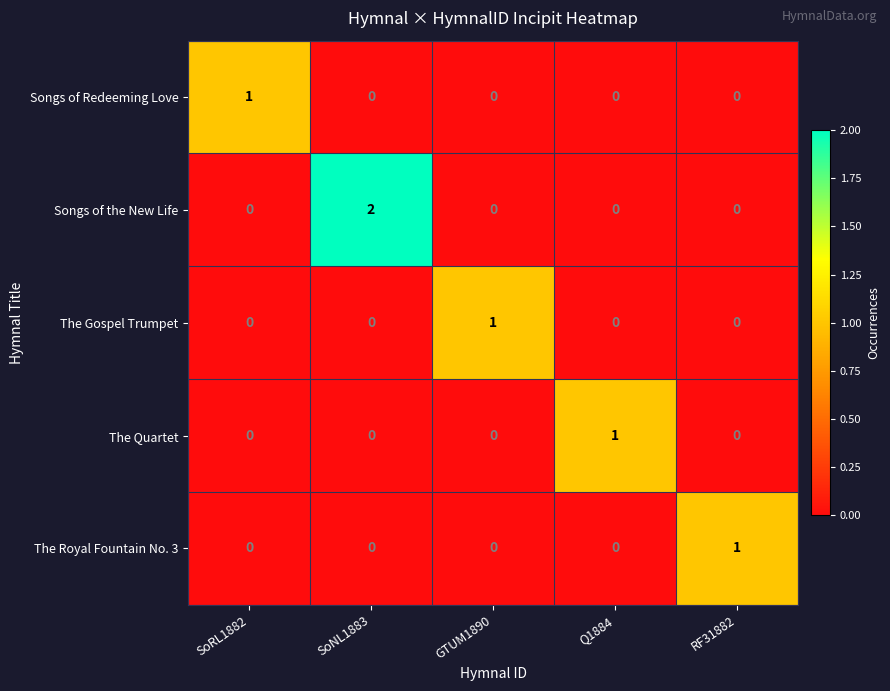

Which category has the highest value in the Songs of Redeeming Love series?

SoRL1882